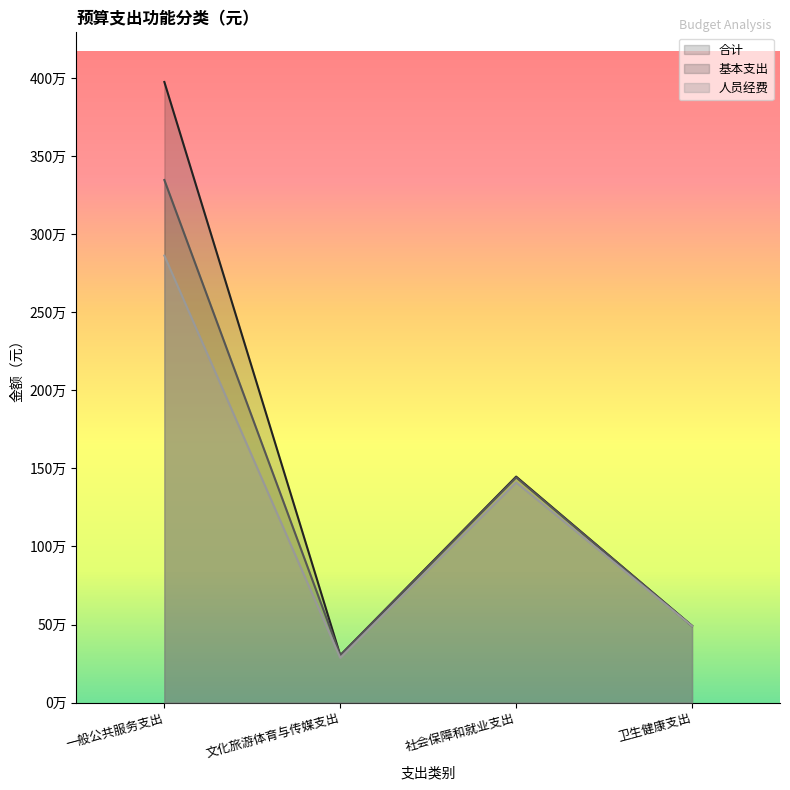

What is the total value across all series at 一般公共服务支出?

10187840.3